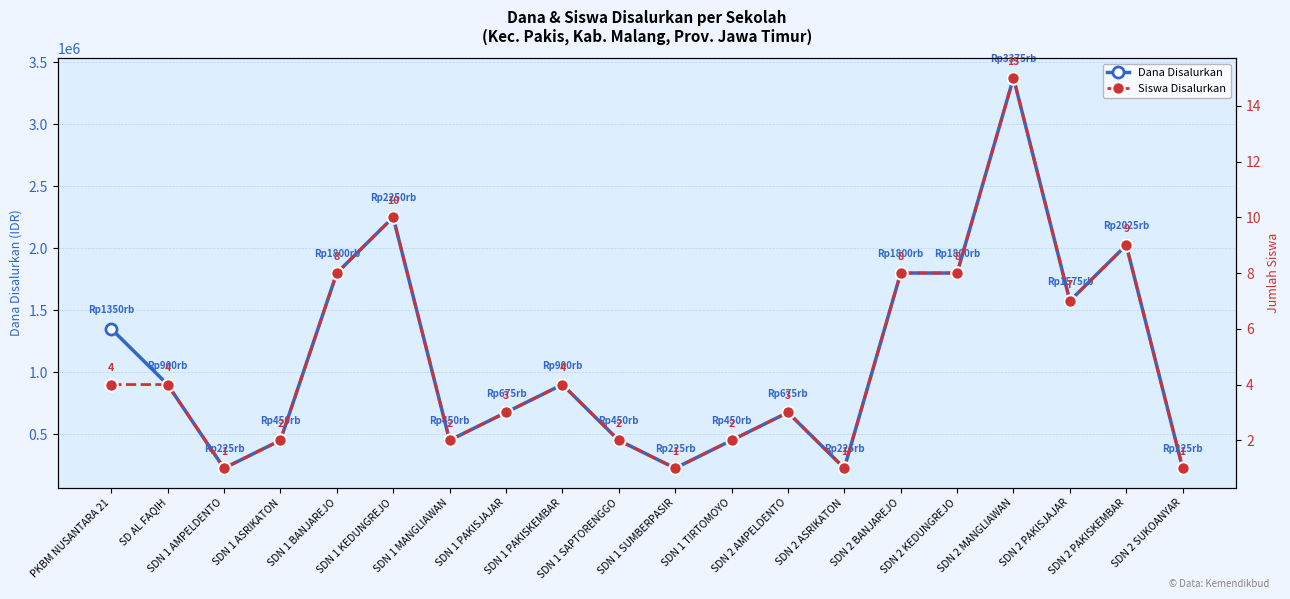

Does the chart have visible grid lines?

Yes